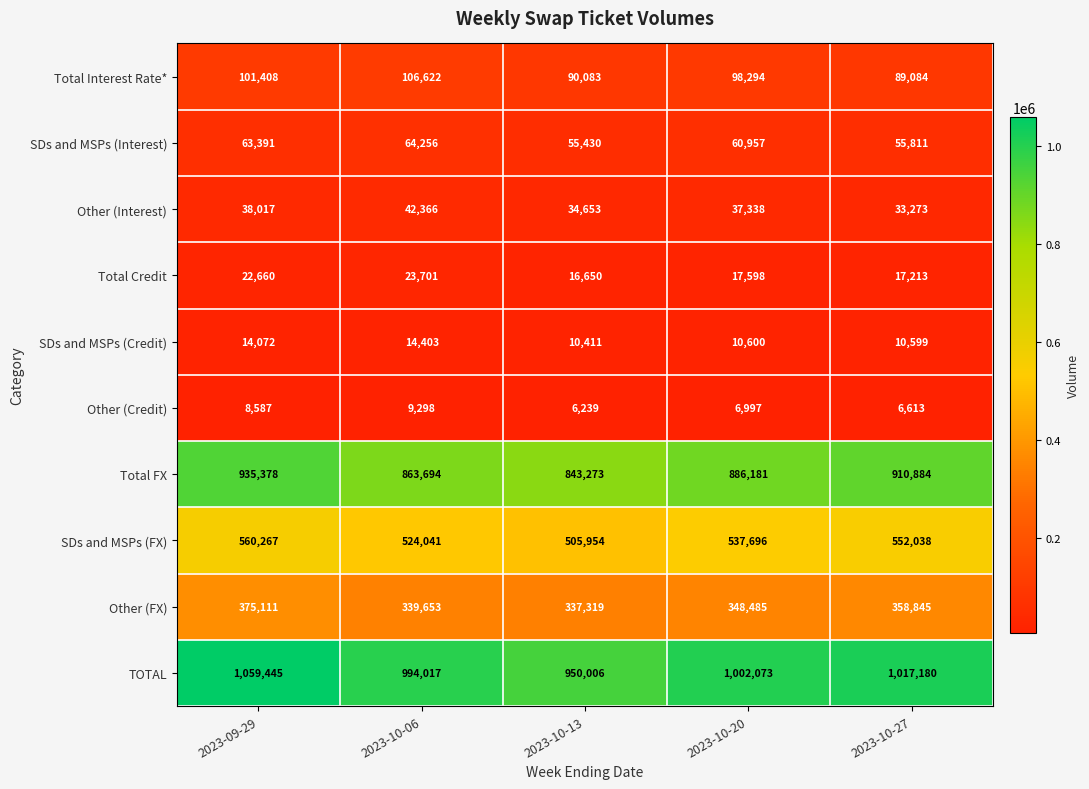

Which series has the largest total across all categories?

TOTAL